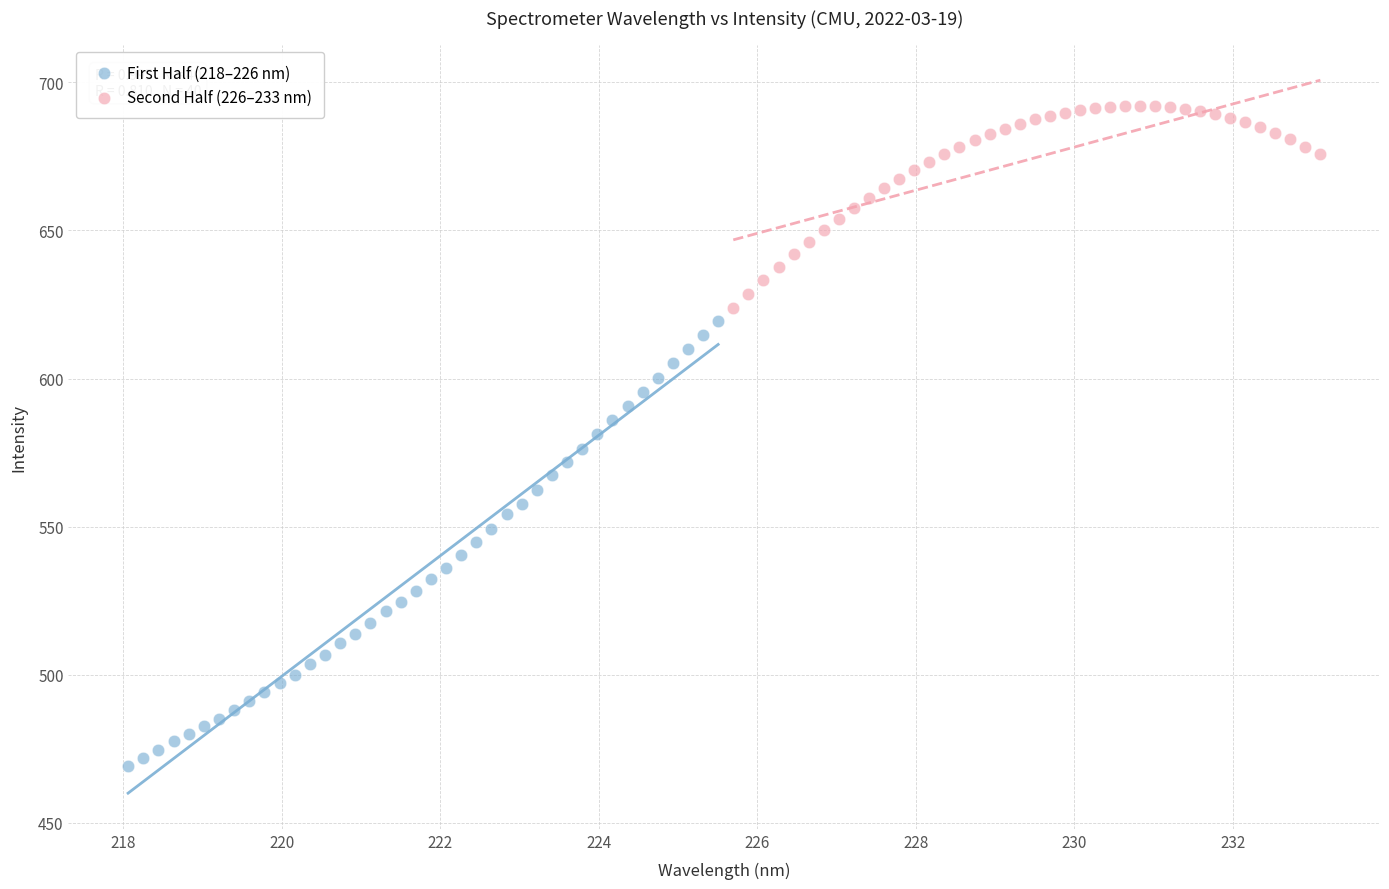

Which series reaches the minimum Y coordinate?

First Half (218–226 nm)